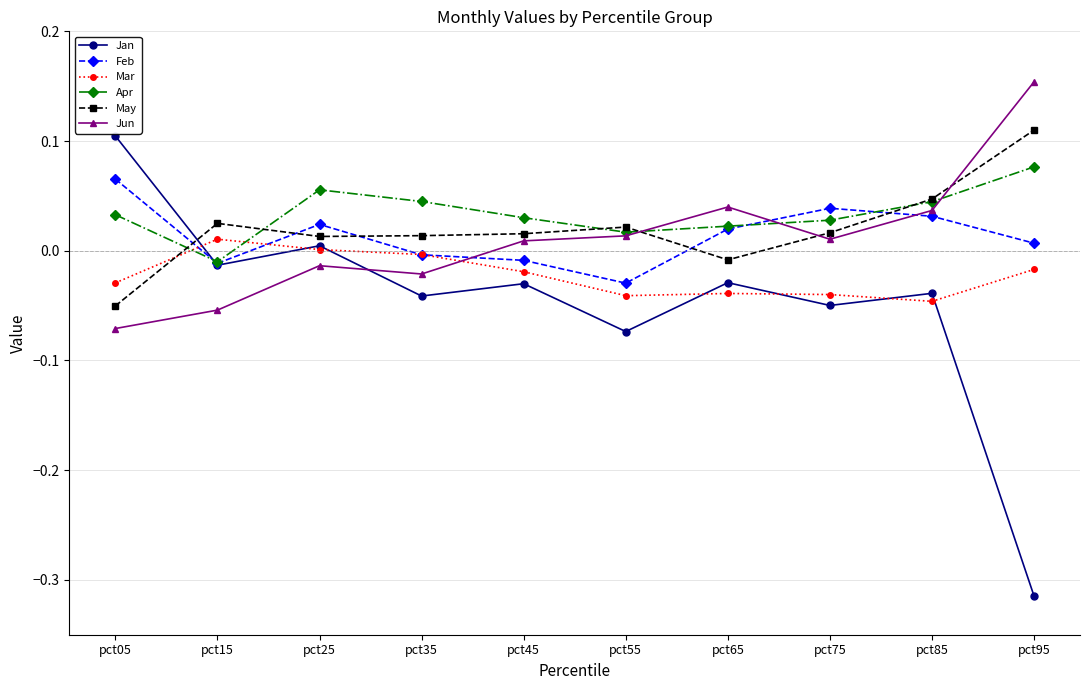

Is the value of Feb at pct95 greater than the value of Mar at pct95?

Yes